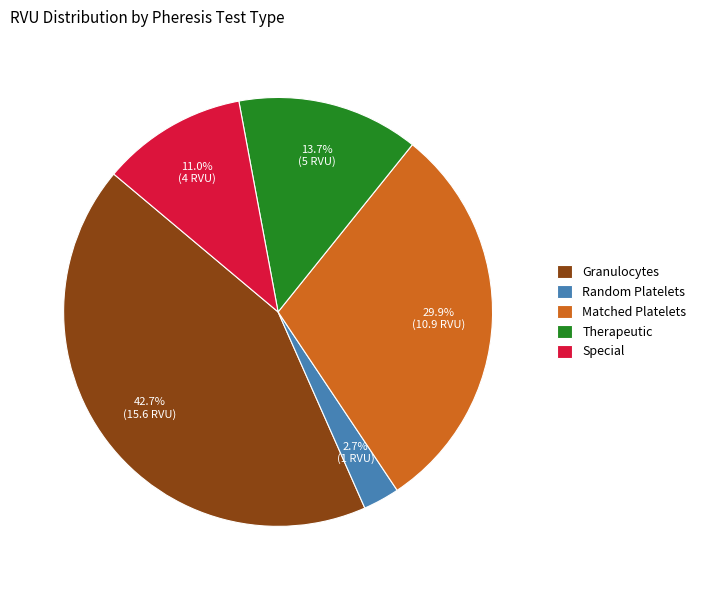

What is the largest slice in the pie chart?

Granulocytes